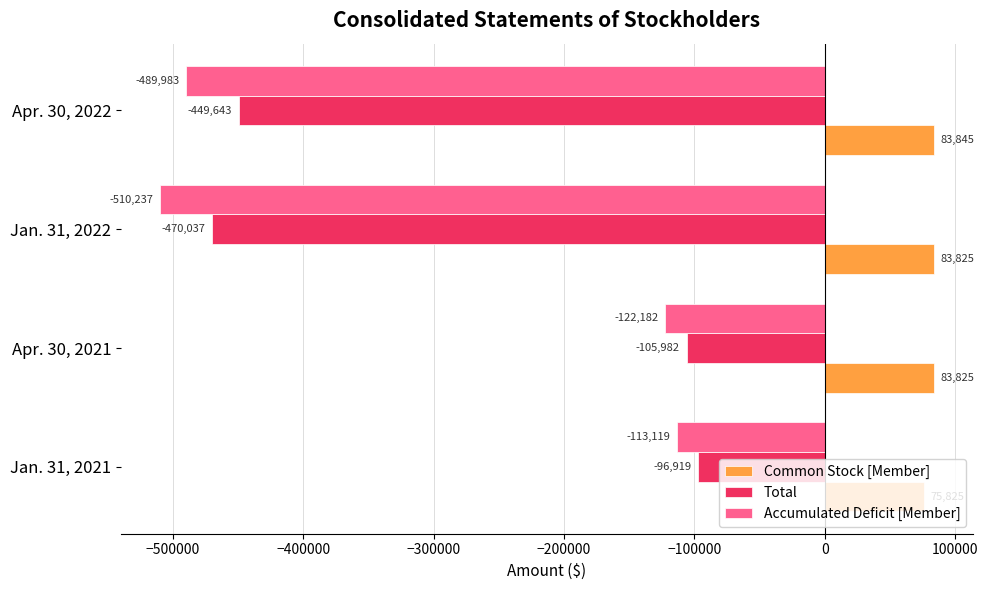

Is it true that Accumulated Deficit [Member] equals -197605 at Apr. 30, 2021?

False